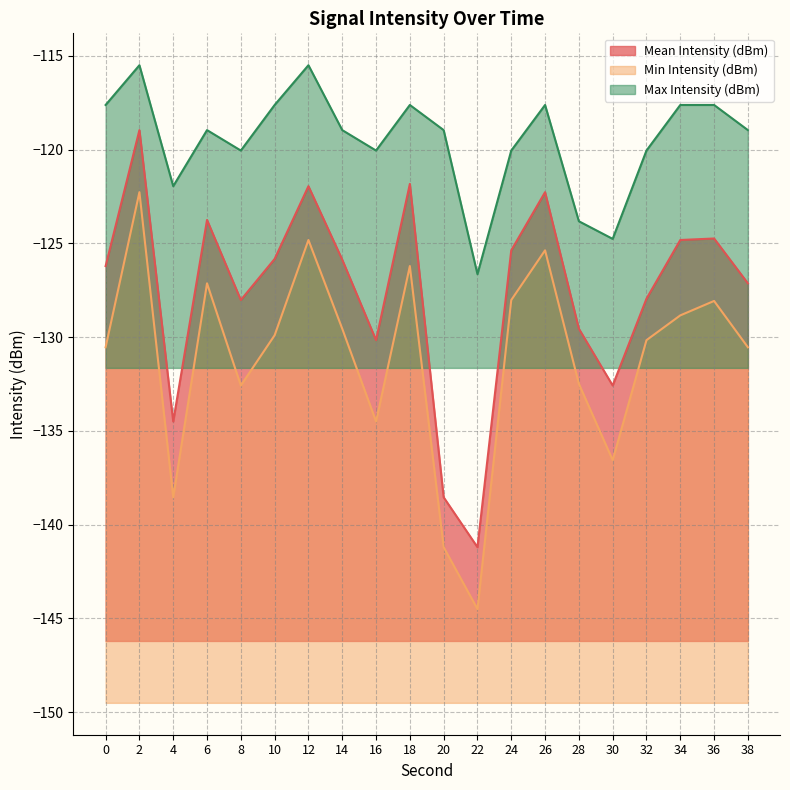

List the labels in order of Mean Intensity (dBm) value, largest first.

2, 18, 12, 26, 6, 36, 34, 24, 10, 14, 0, 38, 32, 8, 28, 16, 30, 4, 20, 22